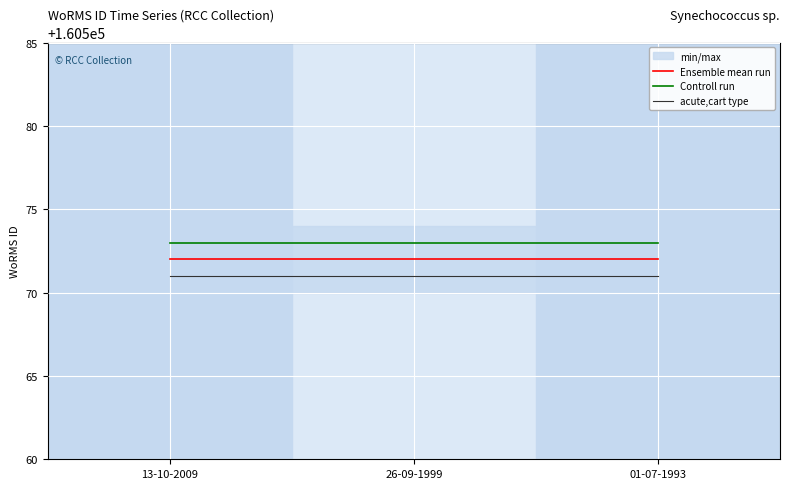

Is this an area chart (filled region under the line)?

No